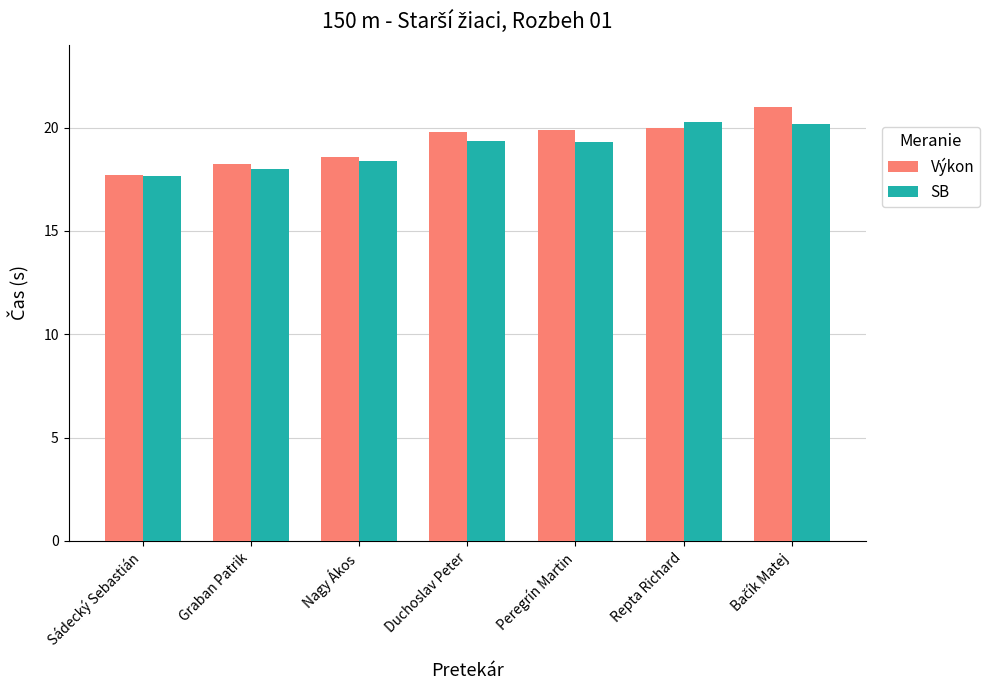

The value of SB at Nagy Ákos is 8.7. True or false?

False